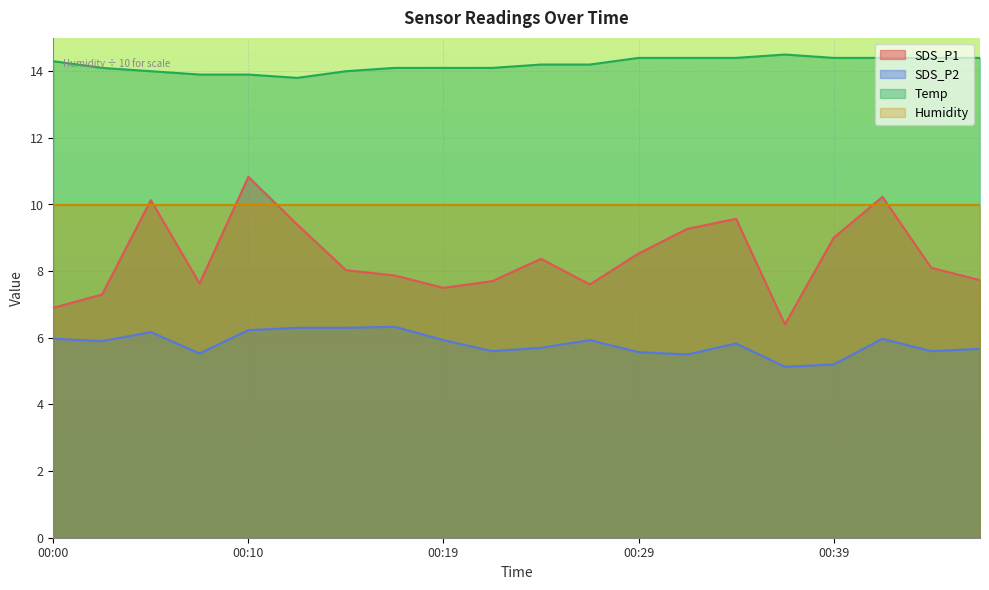

The value of SDS_P2 at 00:32 is 5.5. True or false?

True